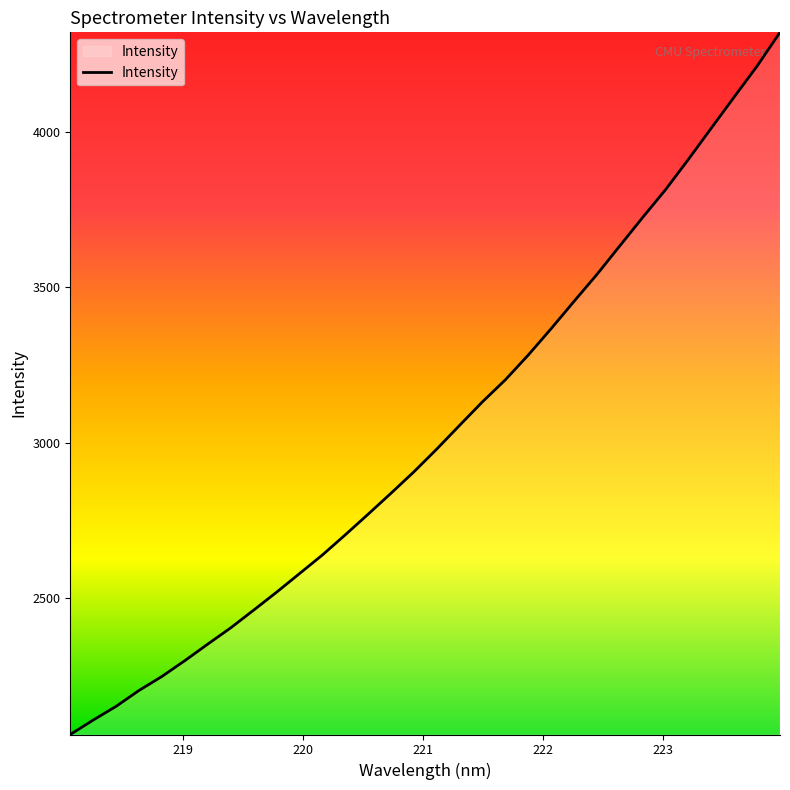

What is the greatest value displayed?

4320.2